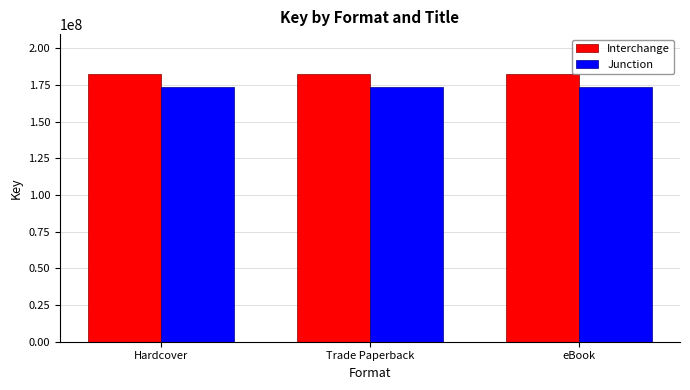

Is it true that Junction equals 173898671 at Hardcover?

True